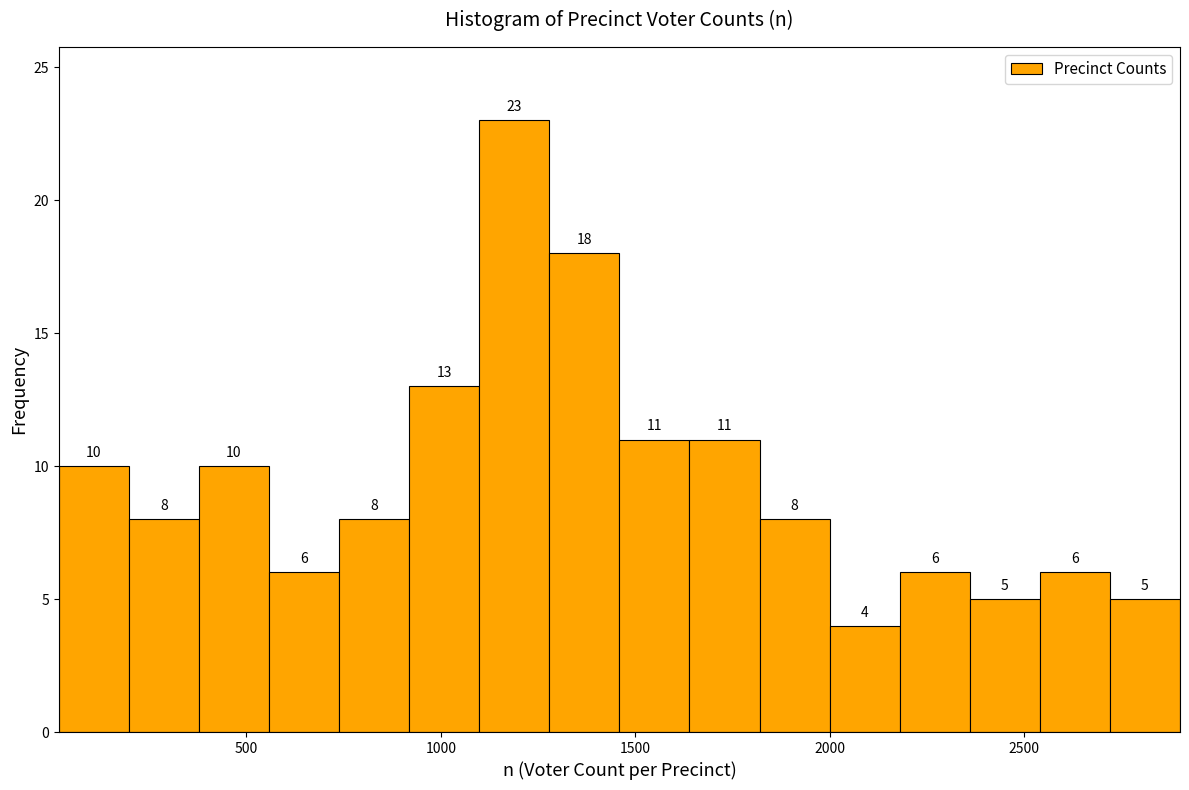

Read against the x-axis, roughly where is the centre of the tallest bar?

1200